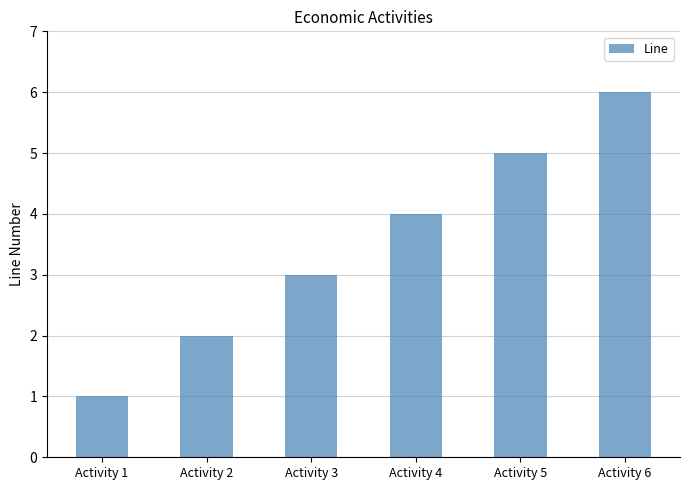

What is the greatest value displayed?

6